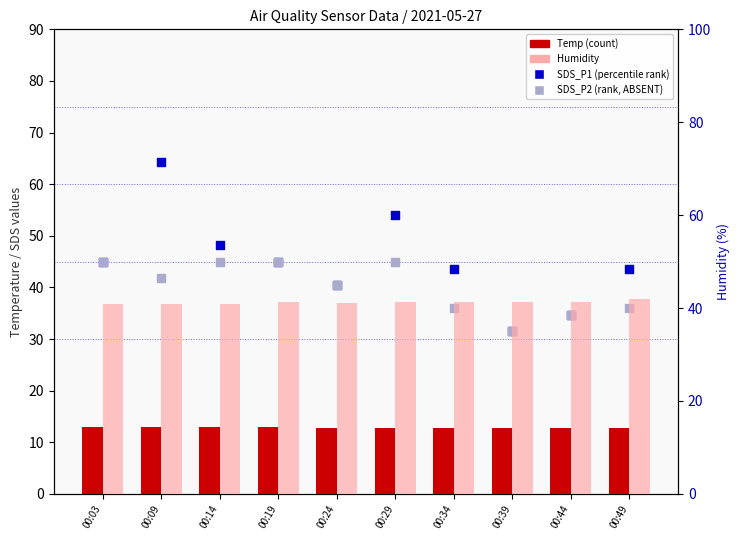

Which series has the largest total across all categories?

SDS_P1